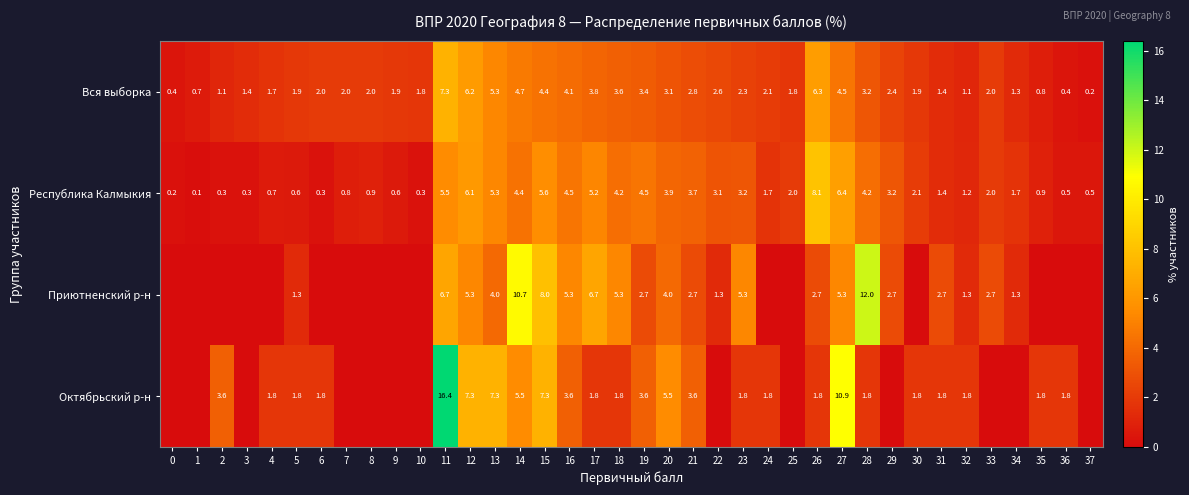

The Приютненский р-н series shows 4.4 at 19. True or false?

False